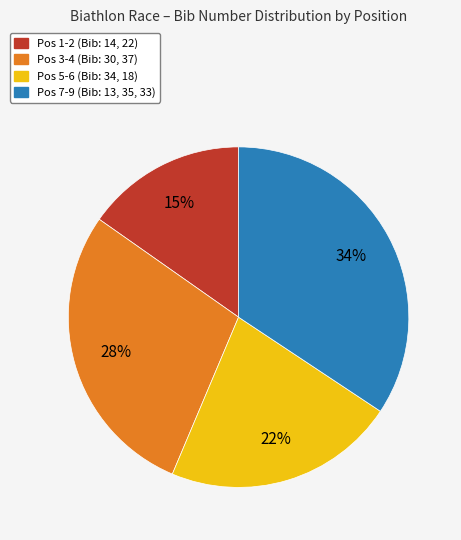

Does any single category account for the majority?

No